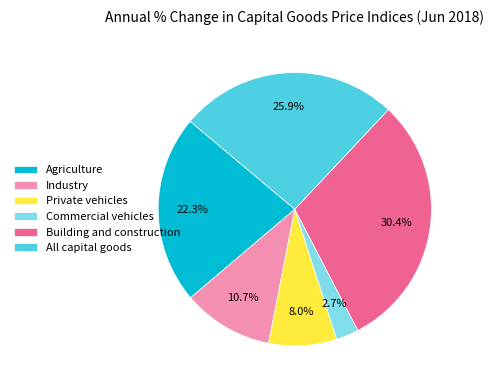

To the nearest percent, what is the combined percentage of All capital goods and Building and construction?

56%